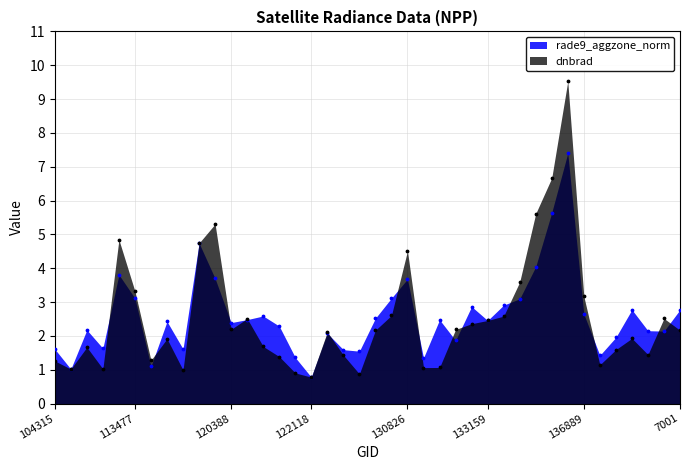

Which series contains the lowest Y value?

rade9_aggzone_norm